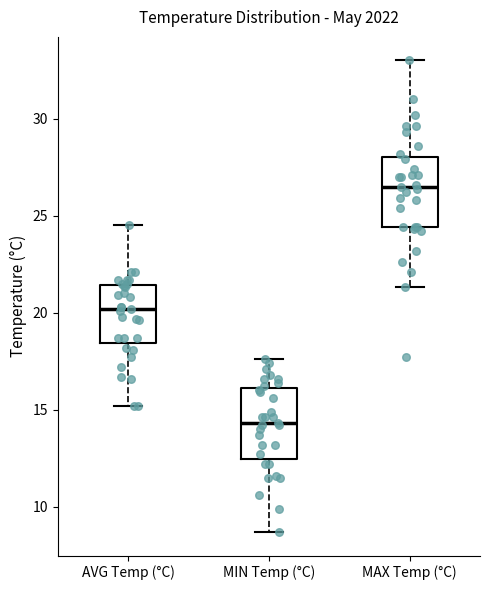

Where does the lower whisker of the box for MAX Temp (°C) end on the y-axis? The values are not printed on the chart, so give them approximately, as read against the axis.

21.5